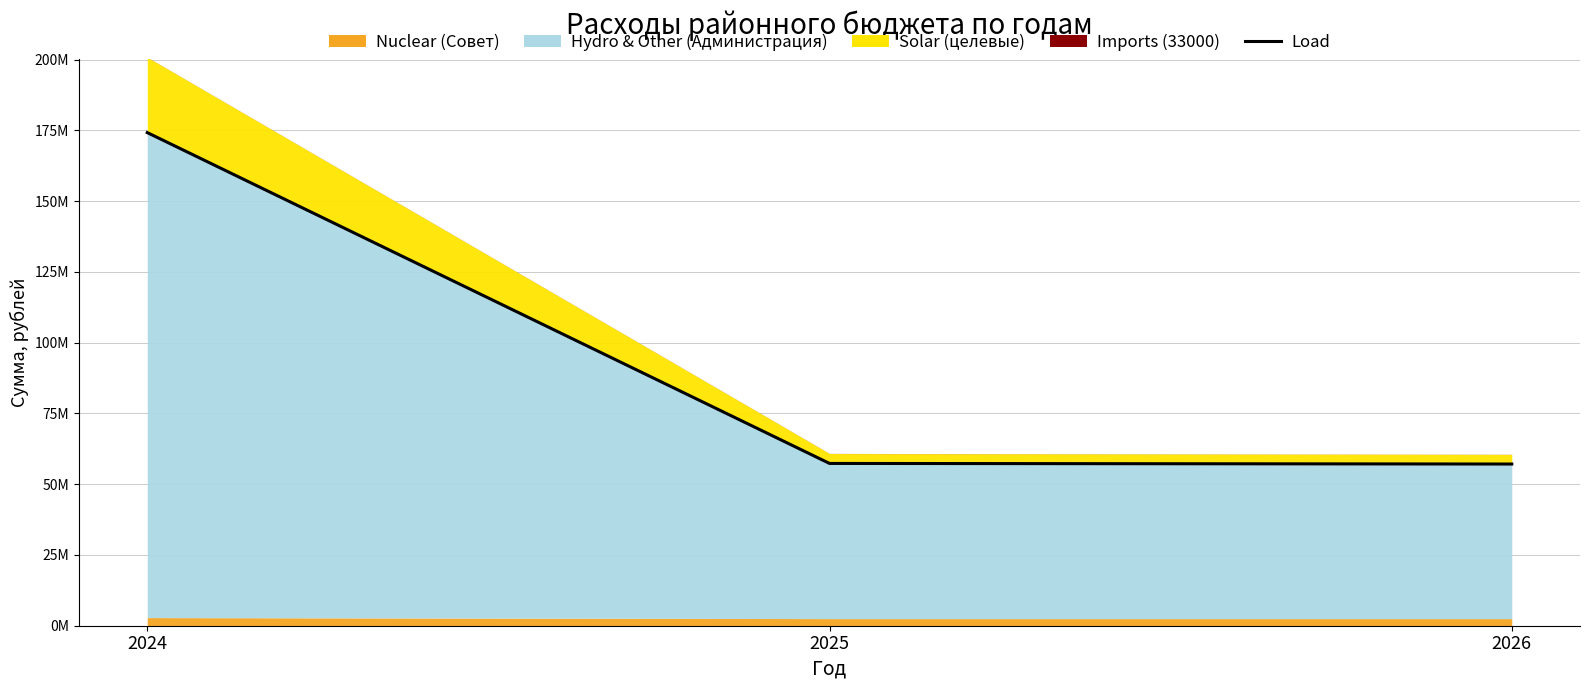

What is the average value?

96241923.1